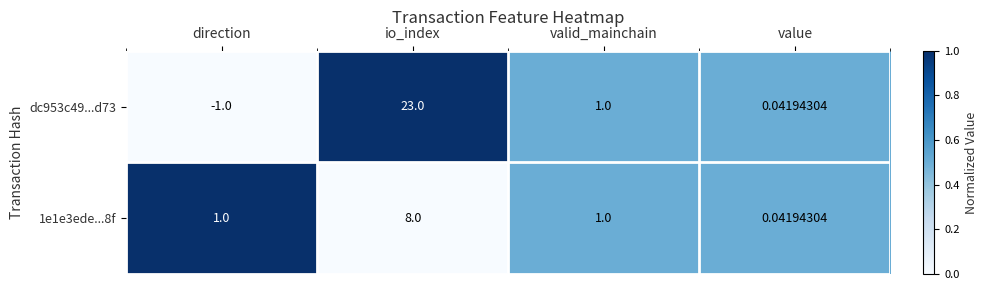

Which category has the highest value in the dc953c49...d73 series?

io_index